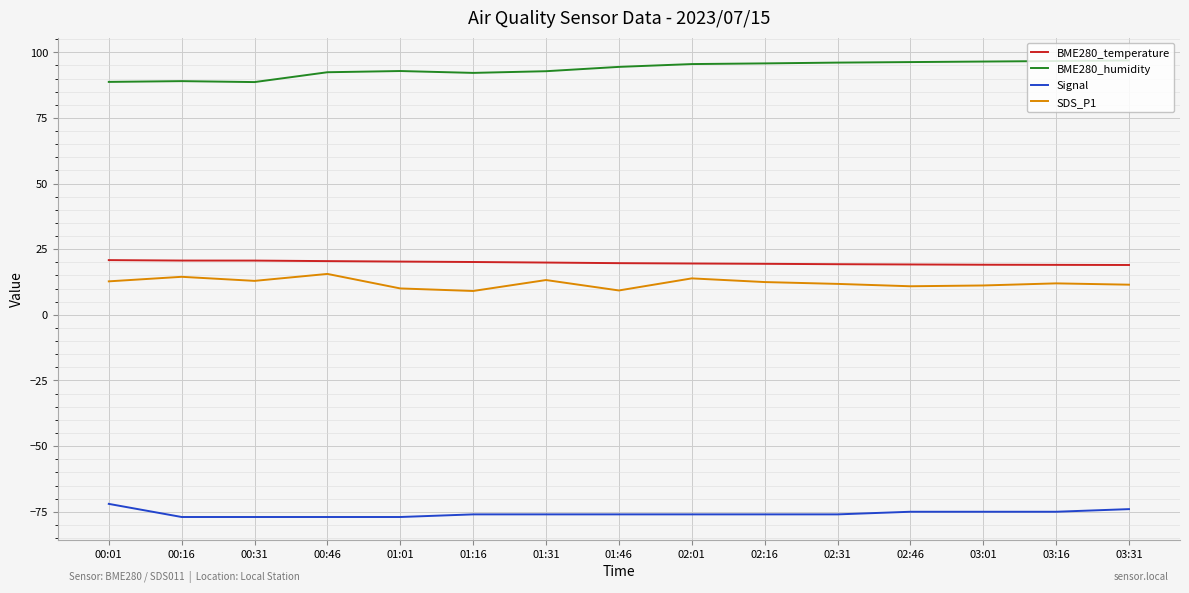

Read the SDS_P1 value at 00:16.

14.5